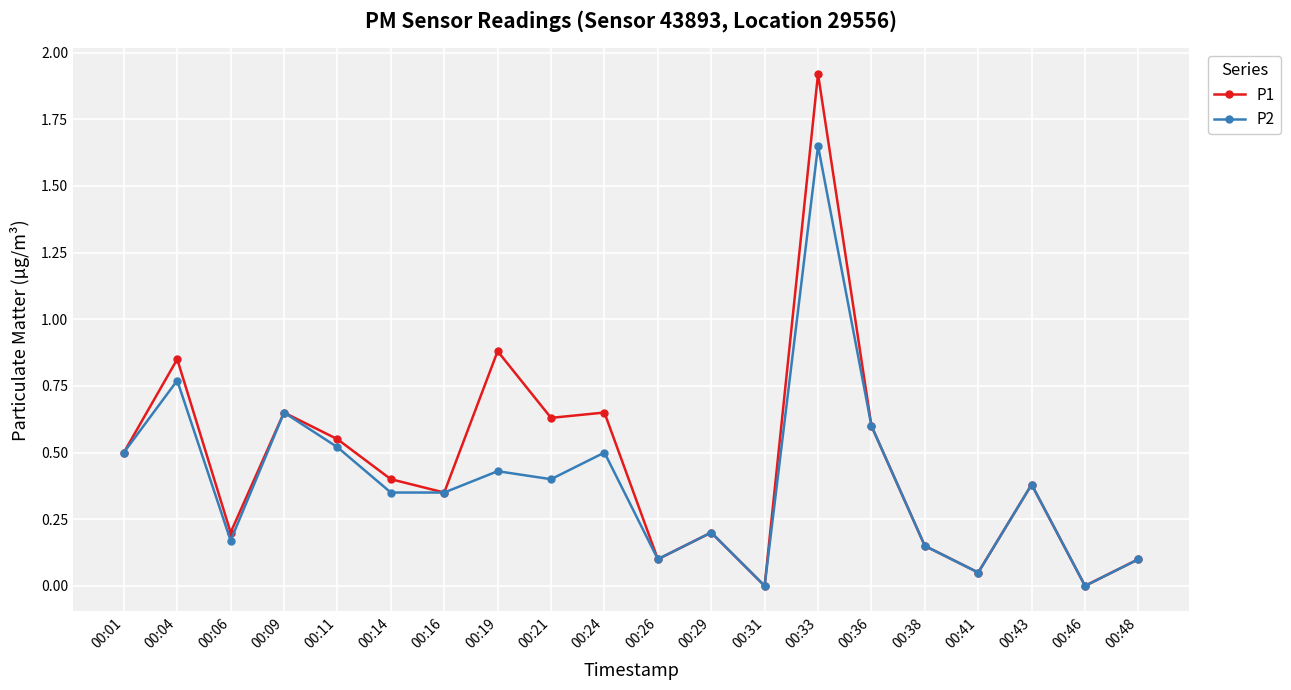

Where is the first local maximum for P1?

00:04